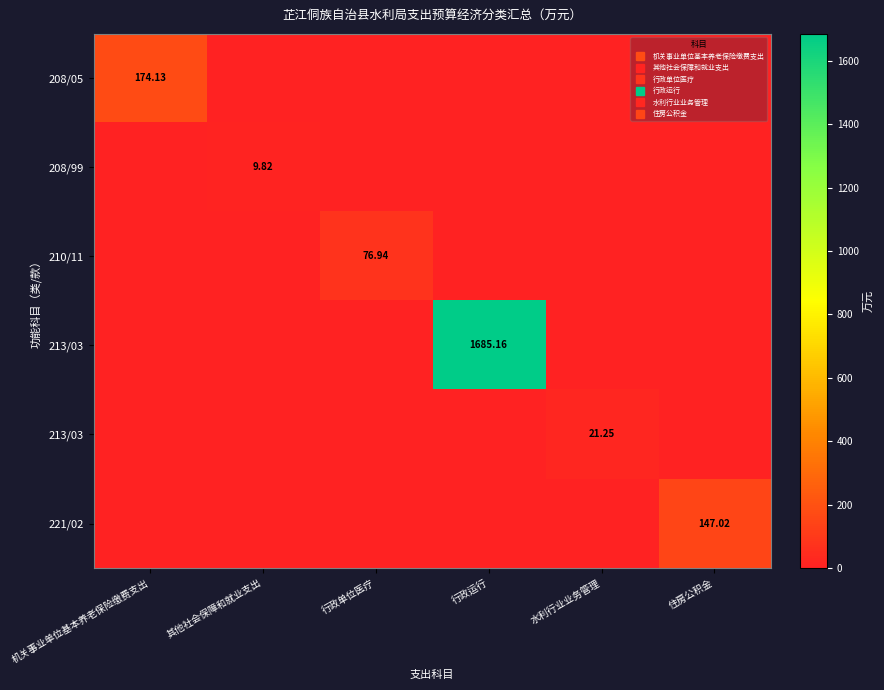

At how many categories does at least one series exceed 500?

1